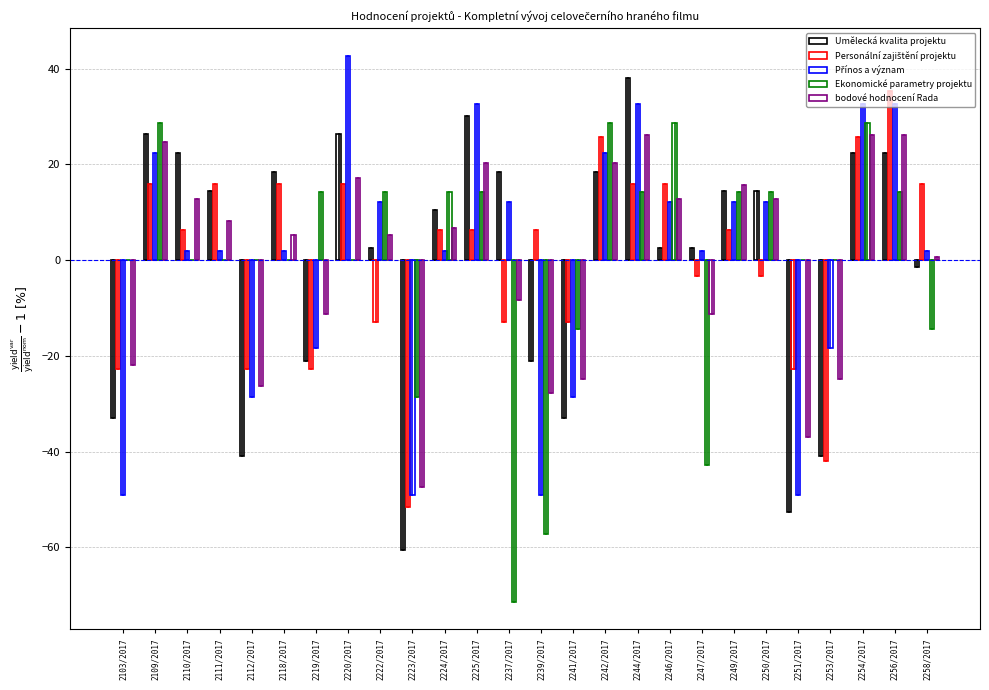

How many groups of bars are there?

26